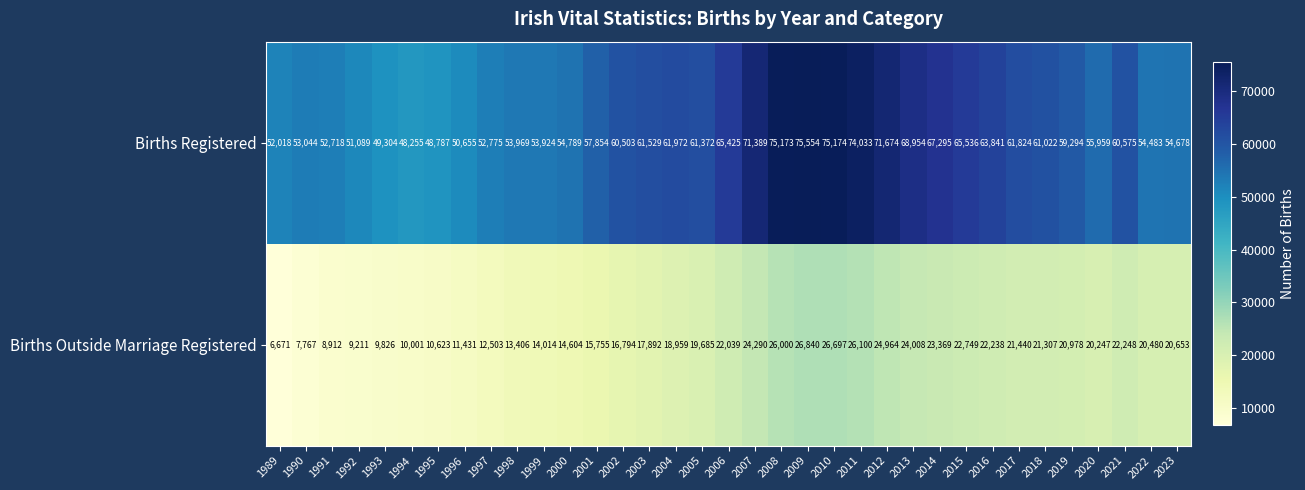

What is the average value of the Births Registered series?

60184